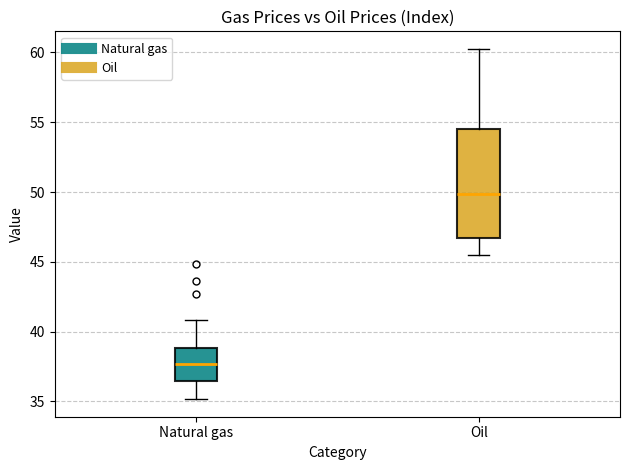

Which box has the highest median line?

Oil